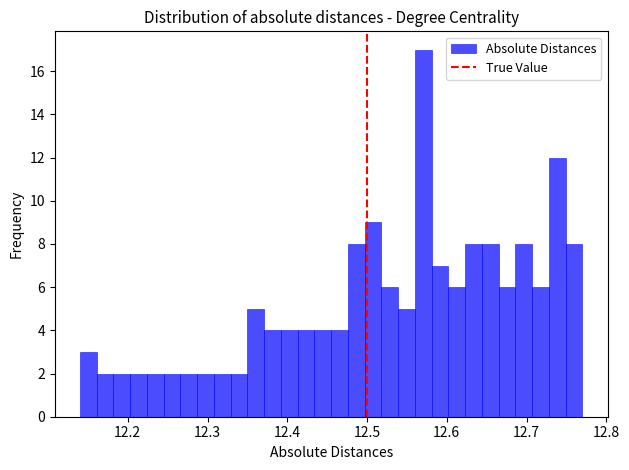

Read against the x-axis, roughly where is the centre of the tallest bar?

12.57